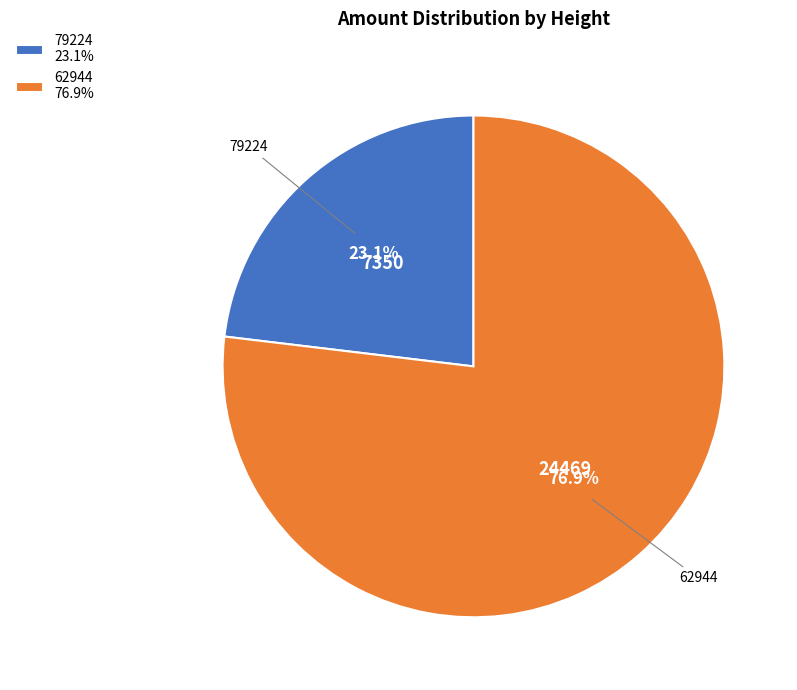

Which slice is the largest?

62944